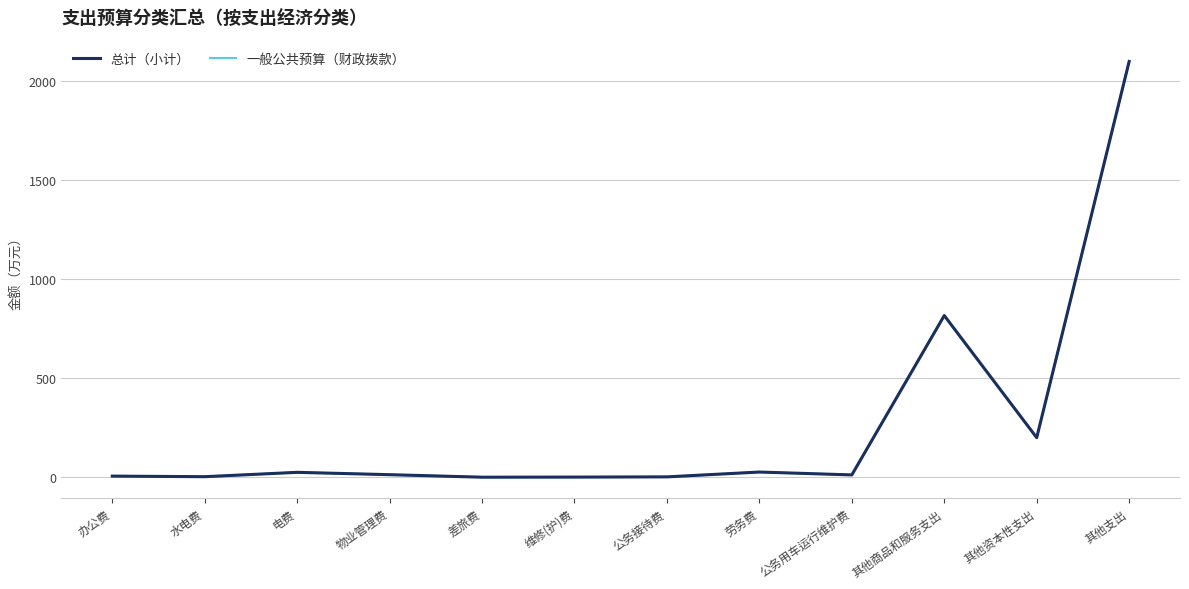

Reading left to right, what are all the values shown in this chart?

总计（小计）: 6.0	3.0	25.0	13.2	0.5	1.0	2.1	26.5	12.0	816.8	200.0	2100.0
一般公共预算（财政拨款）: 6.0	3.0	25.0	13.2	0.5	1.0	2.1	26.5	12.0	816.8	200.0	2100.0